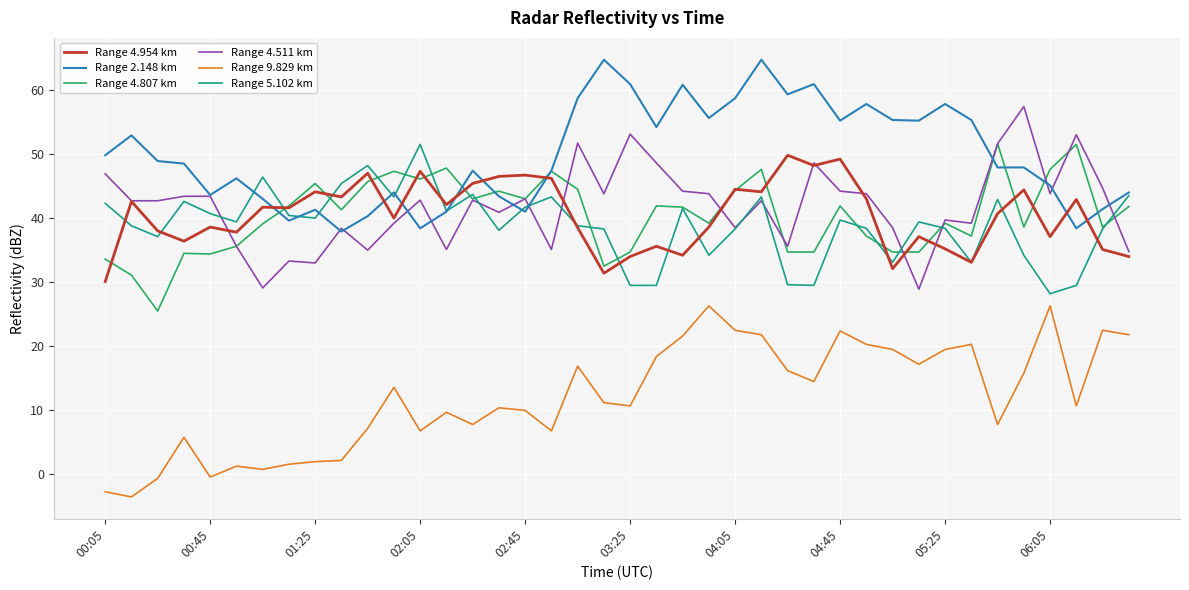

What is the minimum value for Range 2.148 km?

37.9